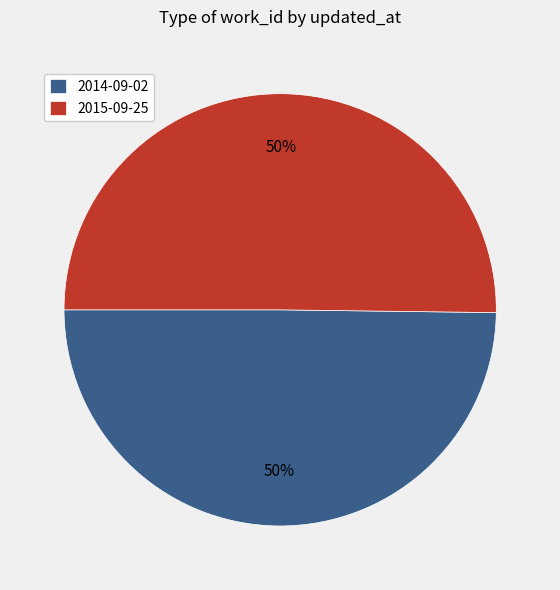

Do 2014-09-02 and 2015-09-25 together represent more than half of the pie?

Yes